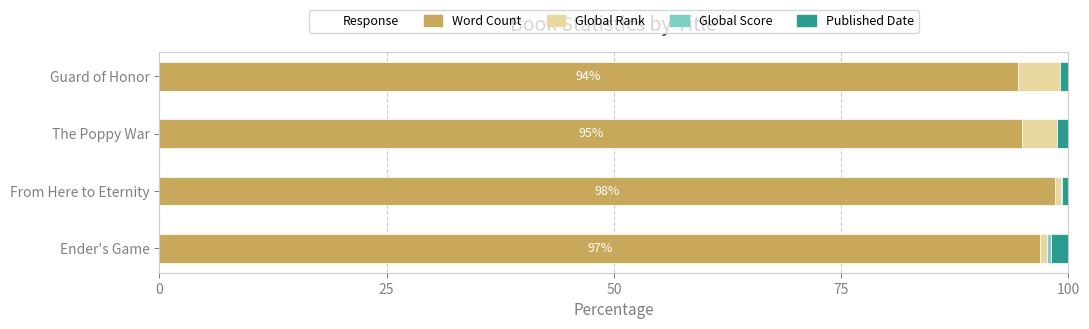

What is the maximum value for Word Count?

98.5